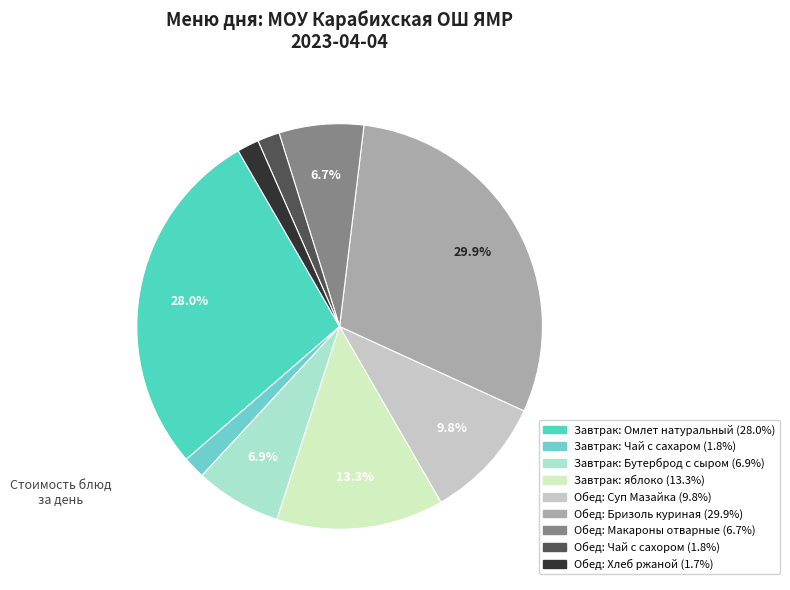

How many slices are in this pie chart?

9